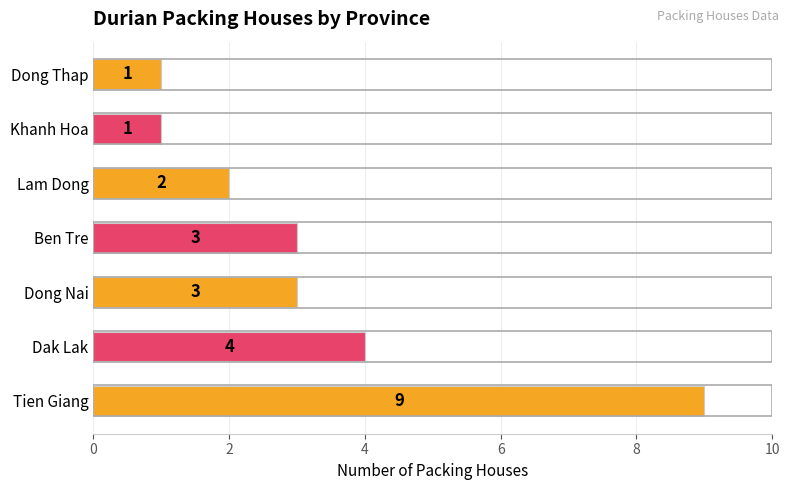

The value at Ben Tre is 2. True or false?

False